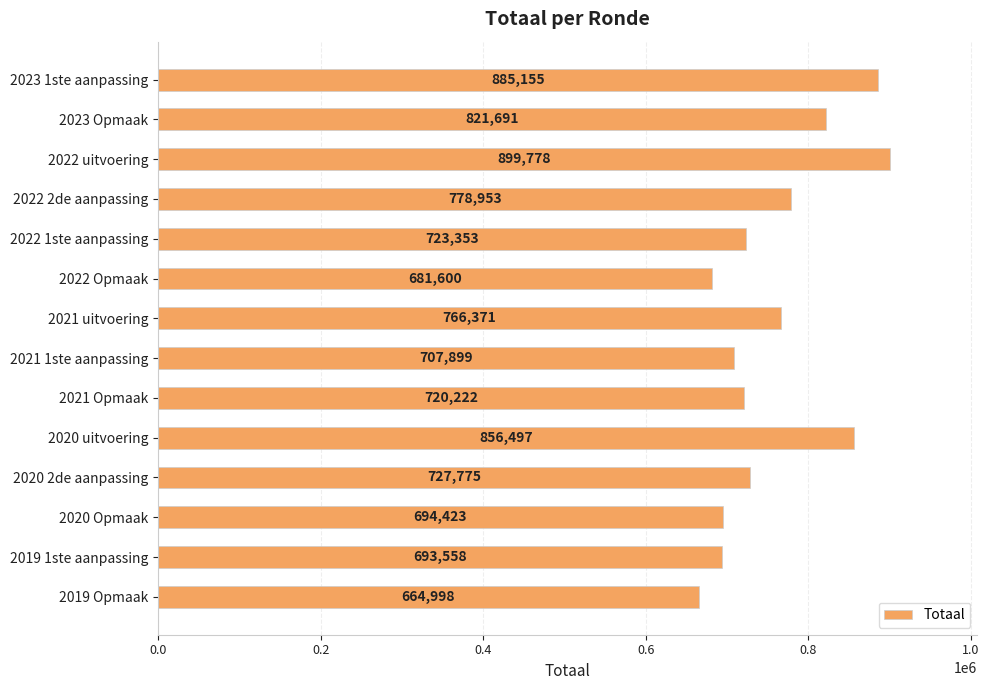

Reading bottom to top, what are all the values shown in this chart?

664998	693558	694423	727775	856497	720222	707899	766371	681600	723353	778953	899778	821691	885155